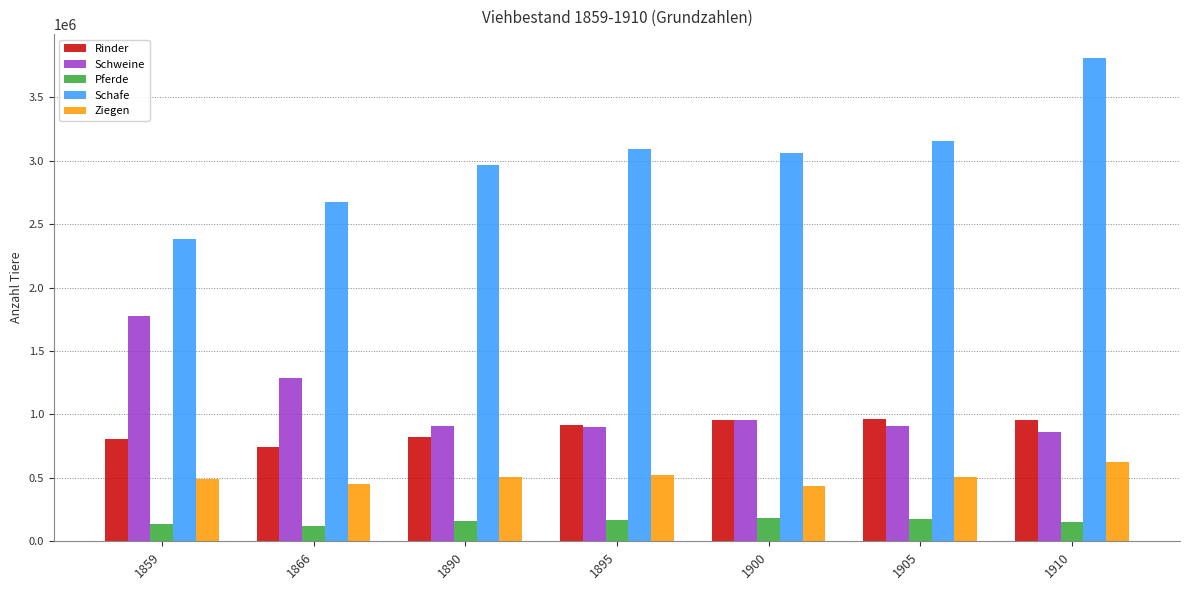

What value does the Schafe series have at 1890?

2963904